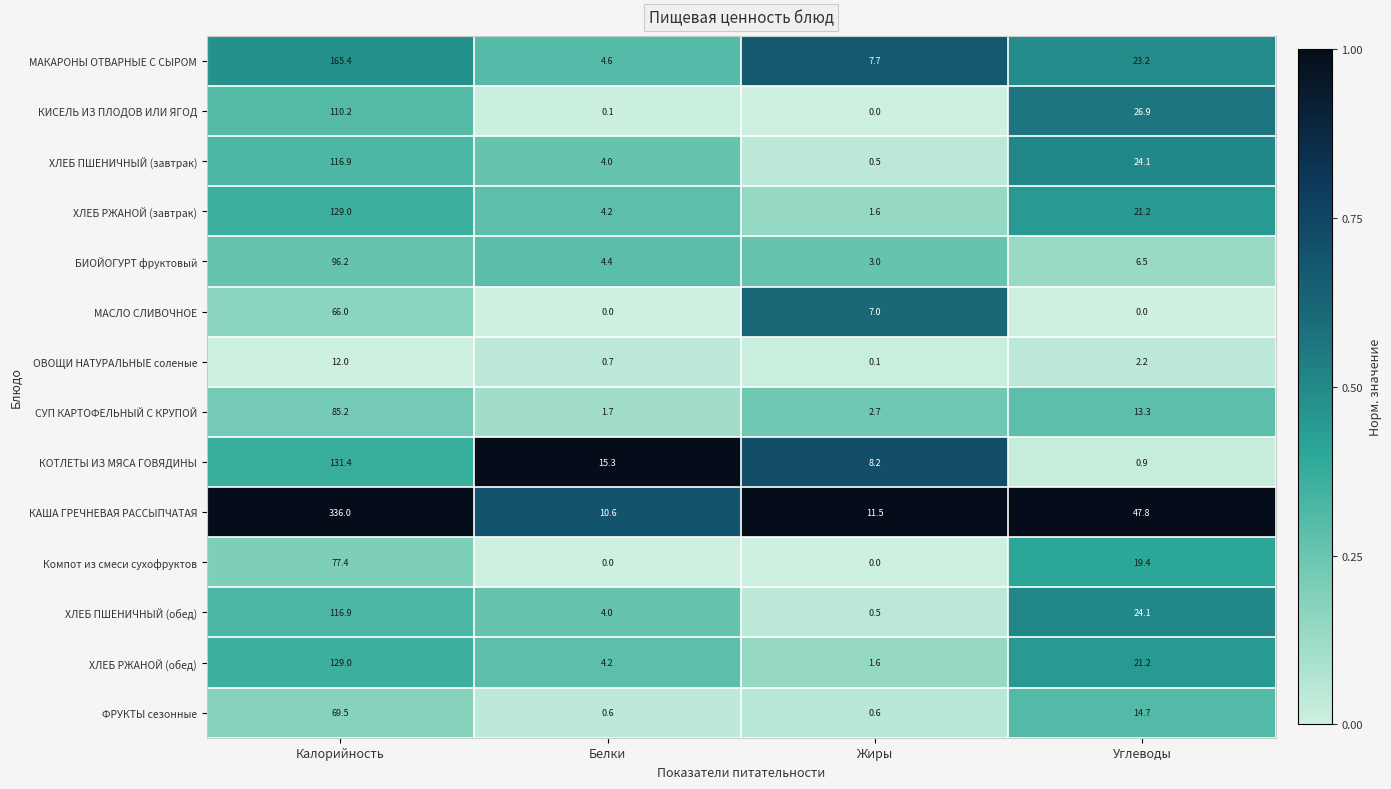

What is the difference between the maximum and second lowest values in the Компот из смеси сухофруктов series?

77.4